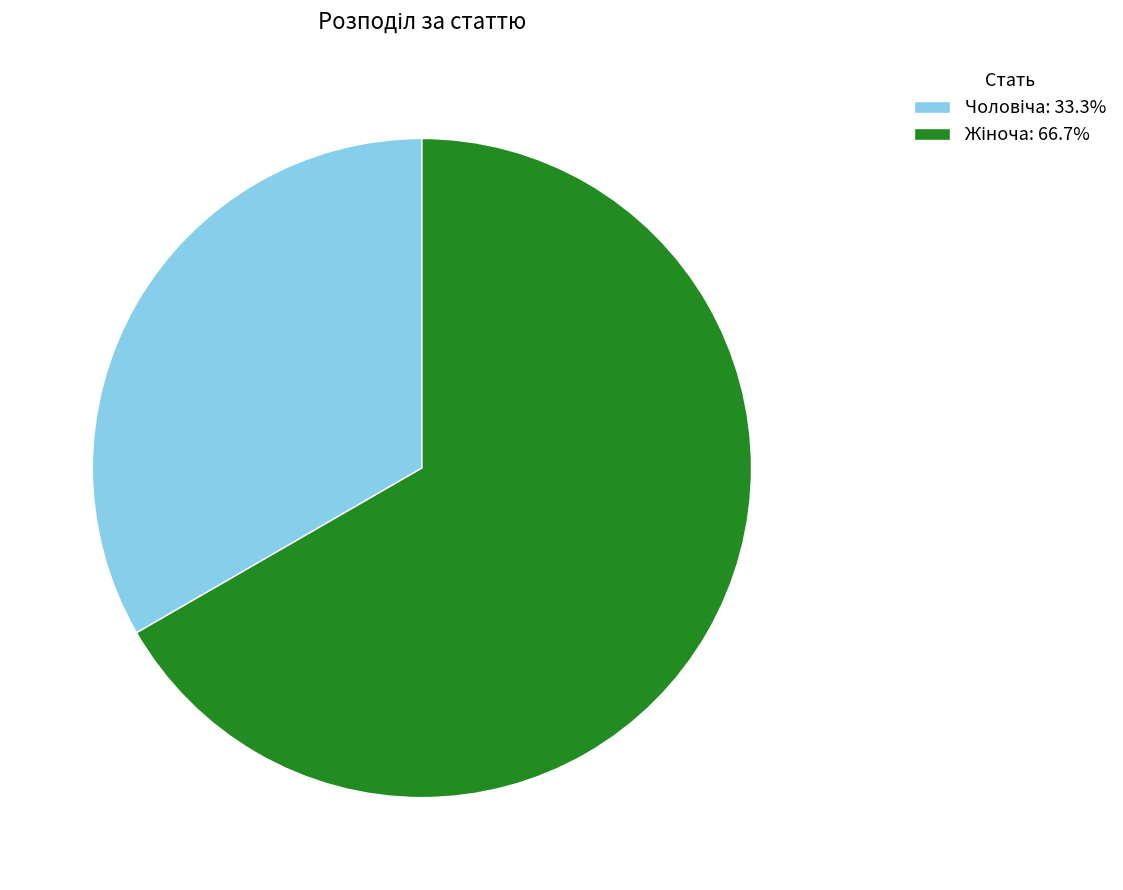

Is there a majority slice in this chart?

Yes